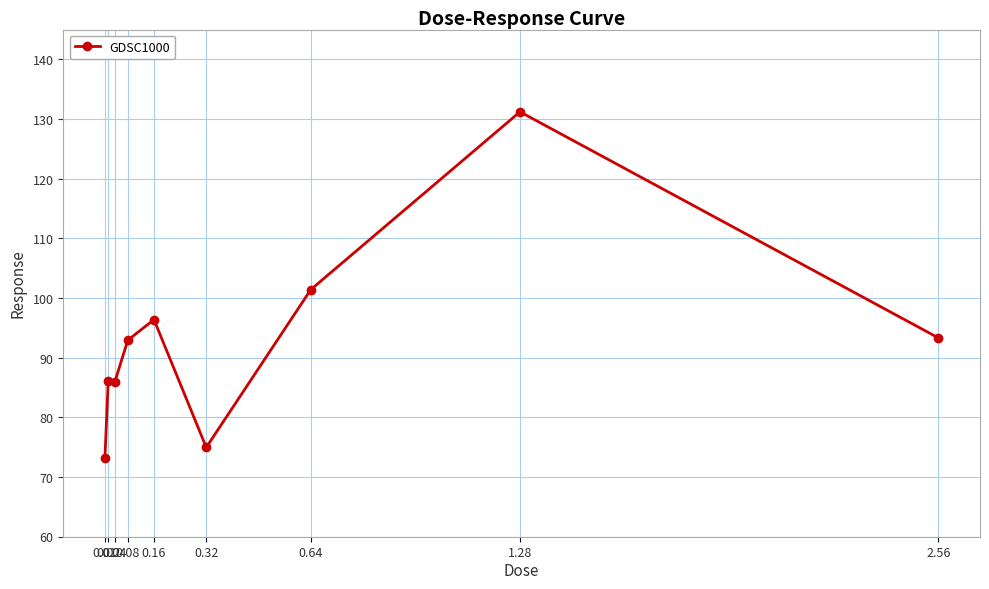

What is the average value?

92.8